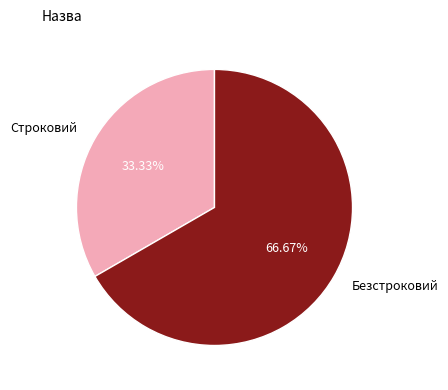

Which category accounts for the majority?

Безстроковий